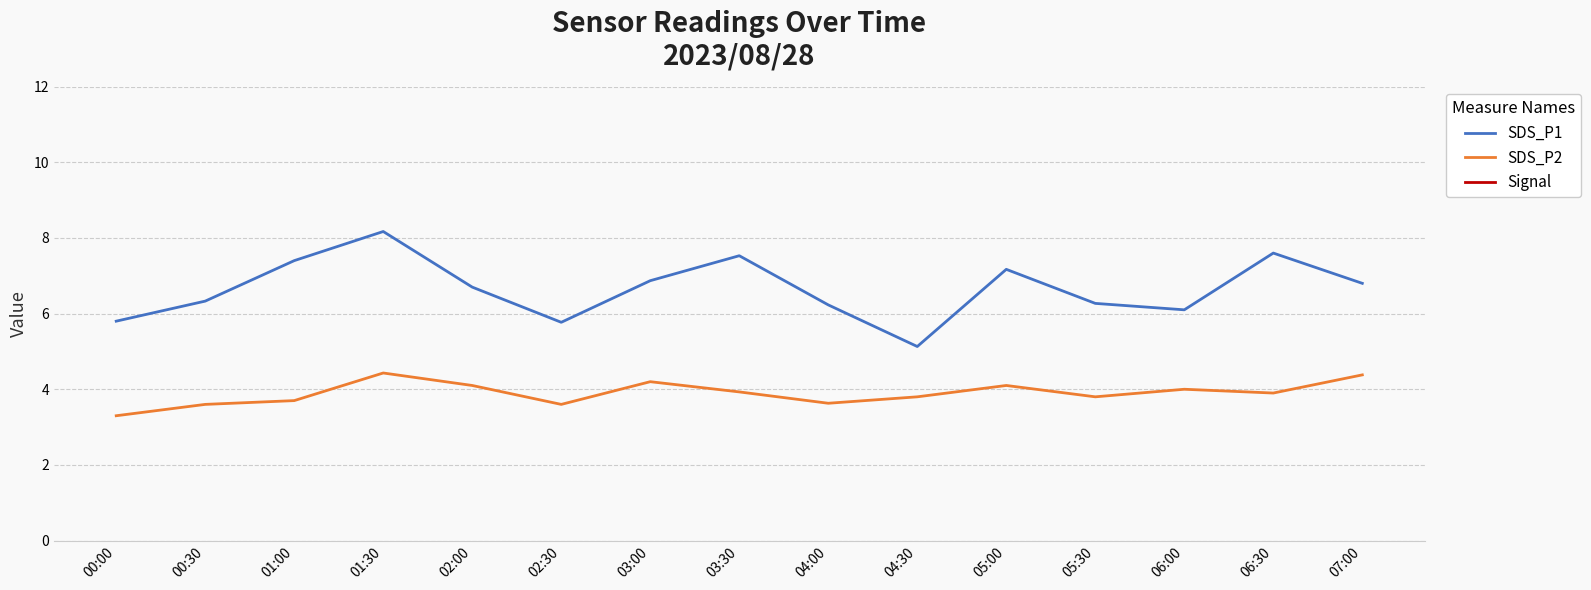

True or false: Signal and SDS_P2 cross at least once.

False